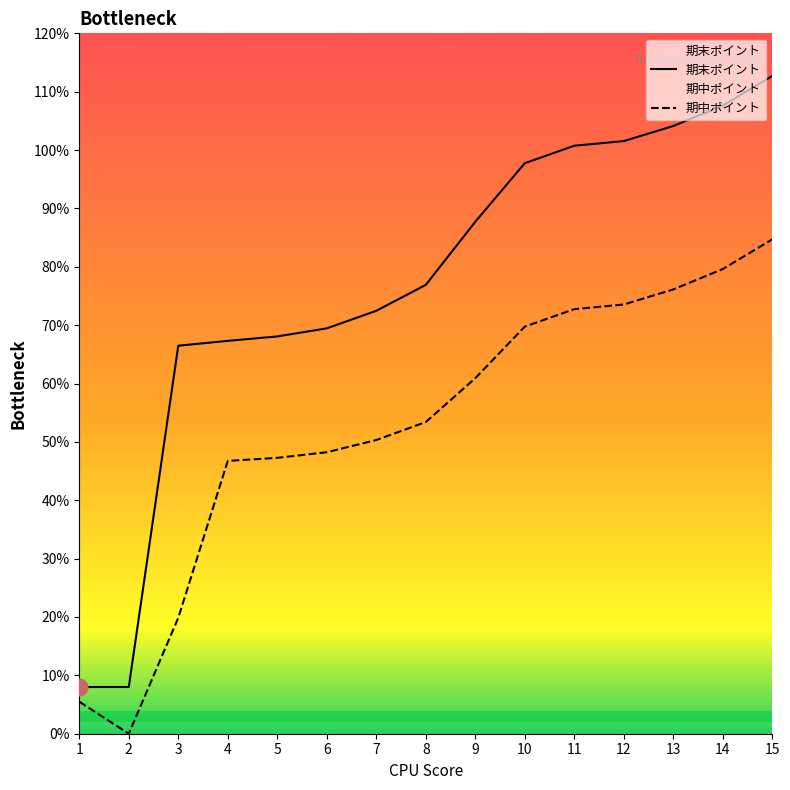

At how many categories does at least one series exceed 29?

13